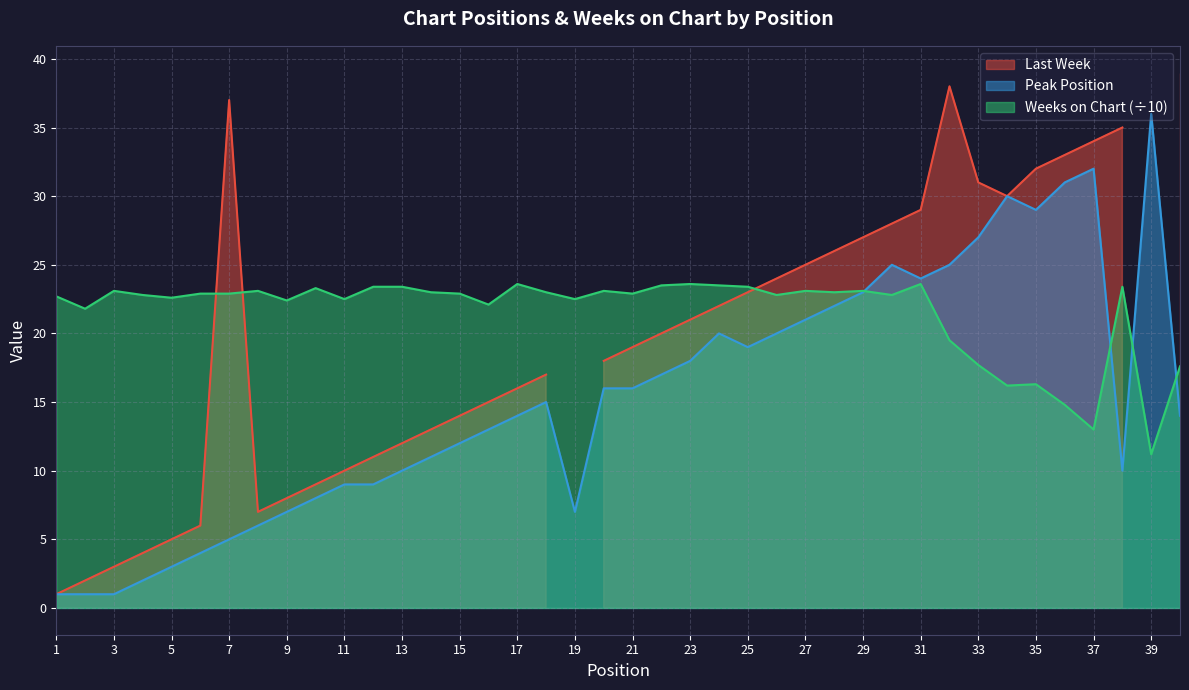

What is the difference between the Weeks on Chart values at 9 and 21?

0.5